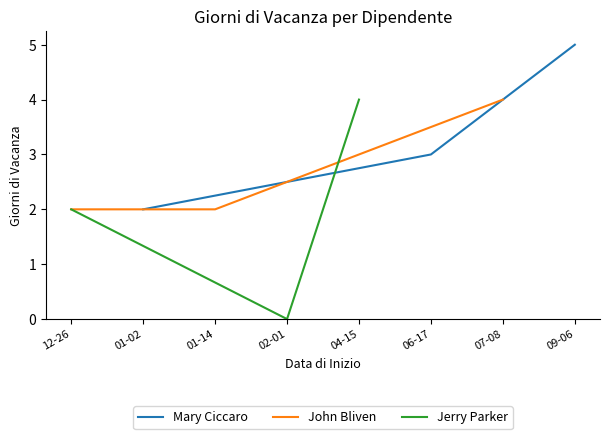

Rank the categories by Mary Ciccaro value from lowest to highest.

01-02, 06-17, 09-06